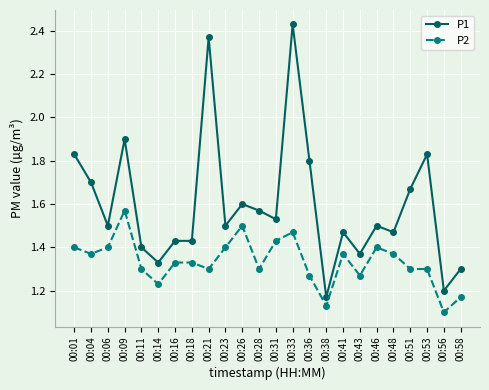

True or false: P1 and P2 intersect in this chart.

False